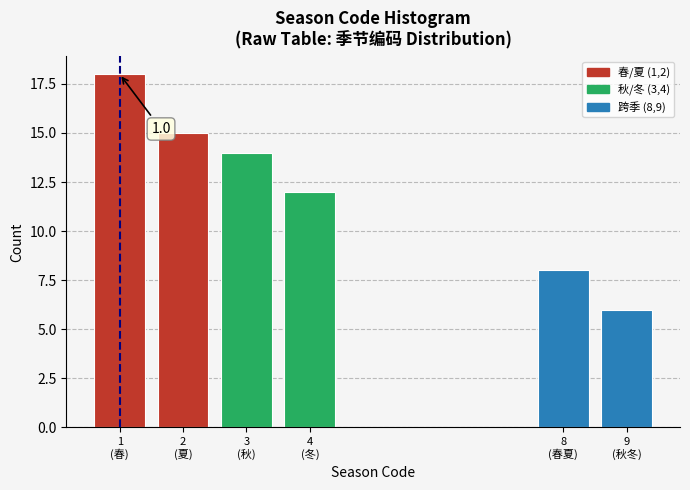

Reading left to right, transcribe all the data shown in this chart.

18	15	14	12	8	6